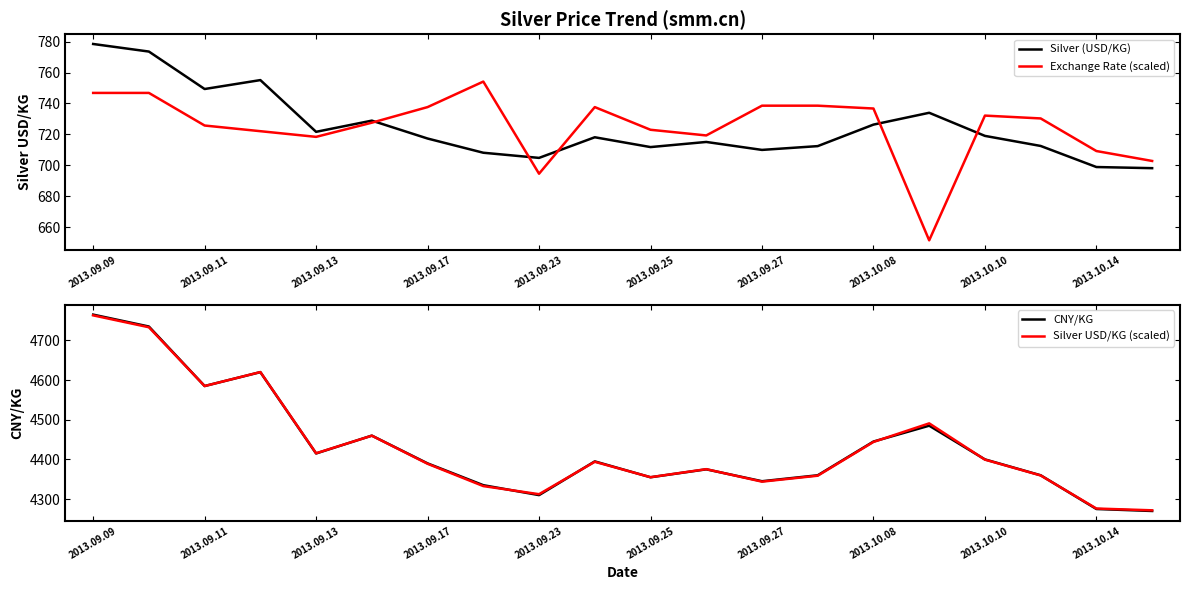

Which series has the largest total across all categories?

CNY/KG